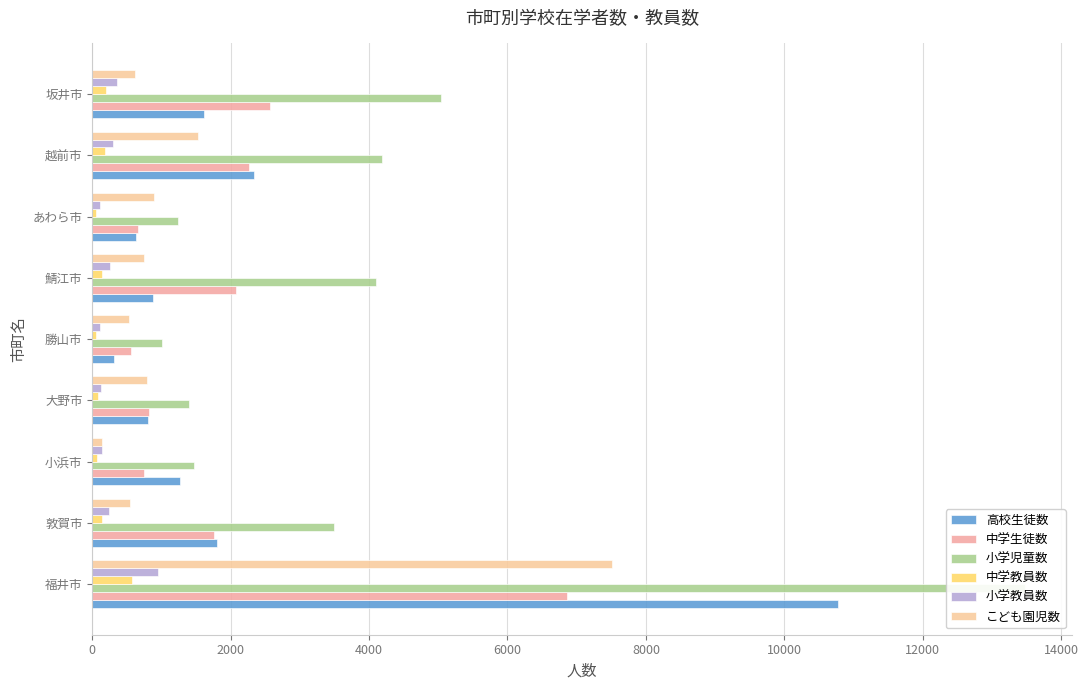

How many distinct data groups are displayed?

6